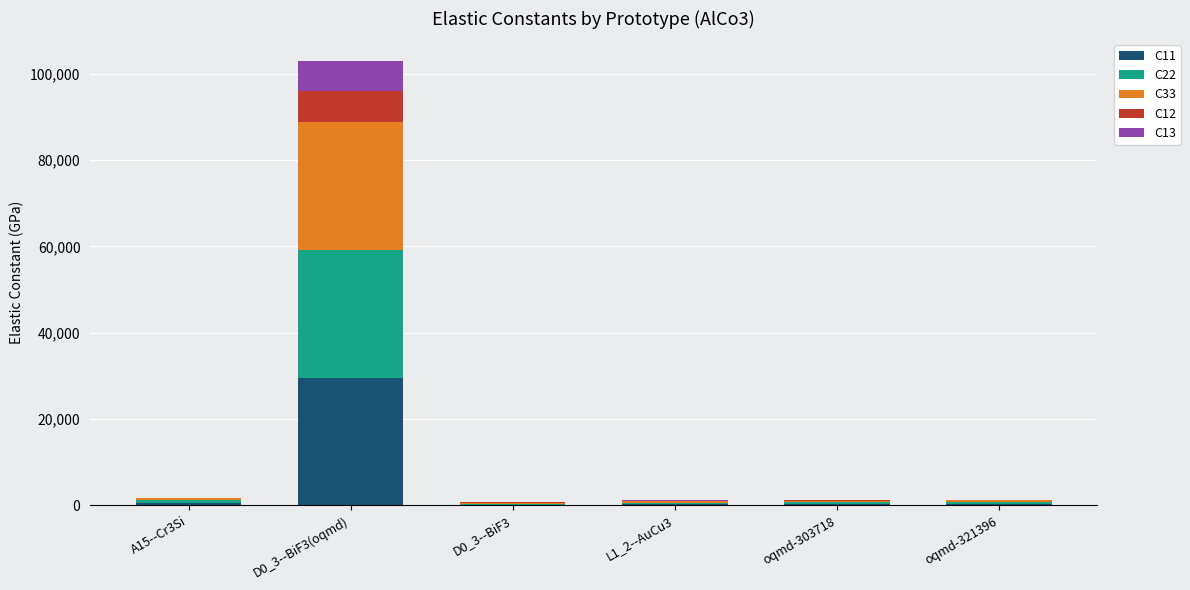

At which category is the sum across all series the highest?

D0_3--BiF3(oqmd)